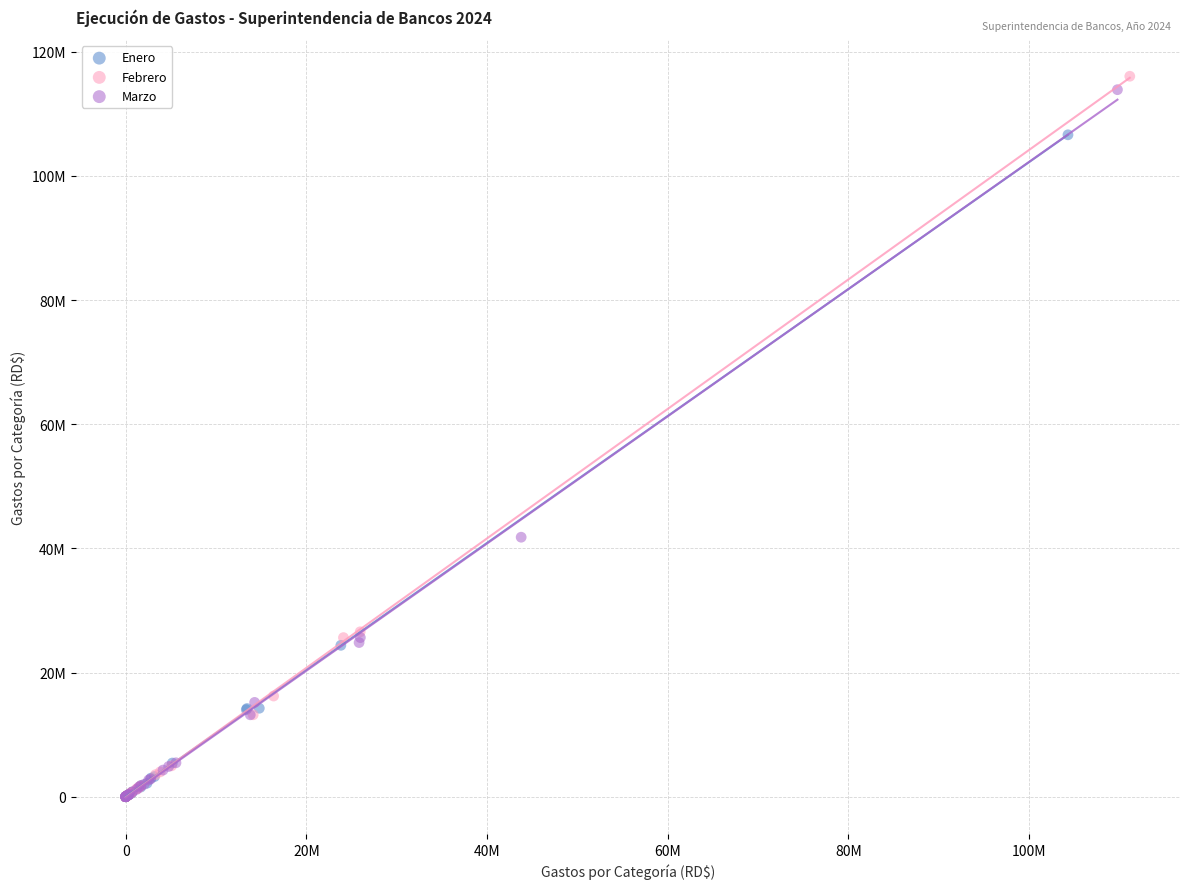

Which series has the largest Y range (max minus min)?

Febrero